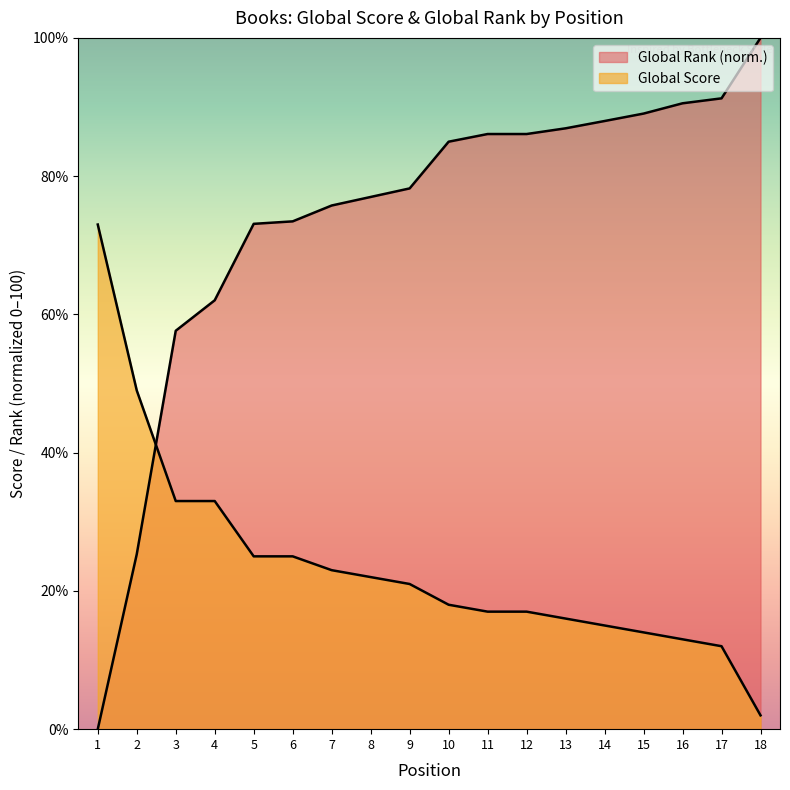

How many categories are shown in the chart?

18